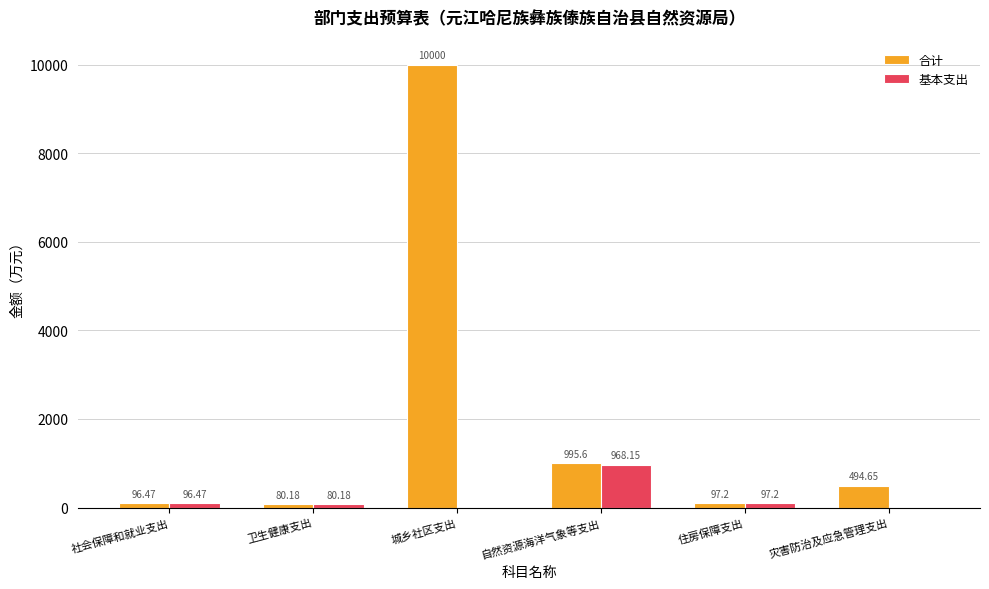

Which series has the largest total across all categories?

合计